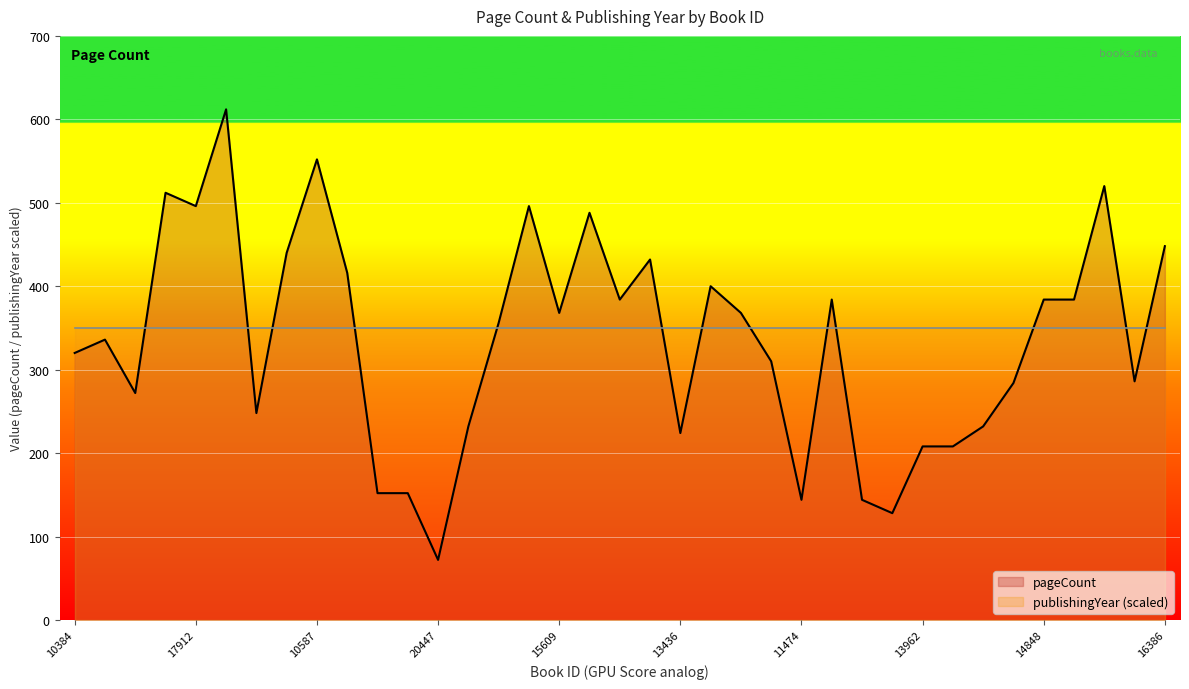

List the labels in order of value, largest first.

13738, 10587, 12546, 19587, 17912, 17451, 12915, 16386, 16664, 11486, 16830, 20434, 15194, 9495, 14848, 11777, 15609, 10201, 18817, 8597, 10384, 19446, 13058, 11776, 19874, 15211, 13239, 11506, 13436, 13962, 16532, 11096, 10454, 11474, 11621, 11620, 20447